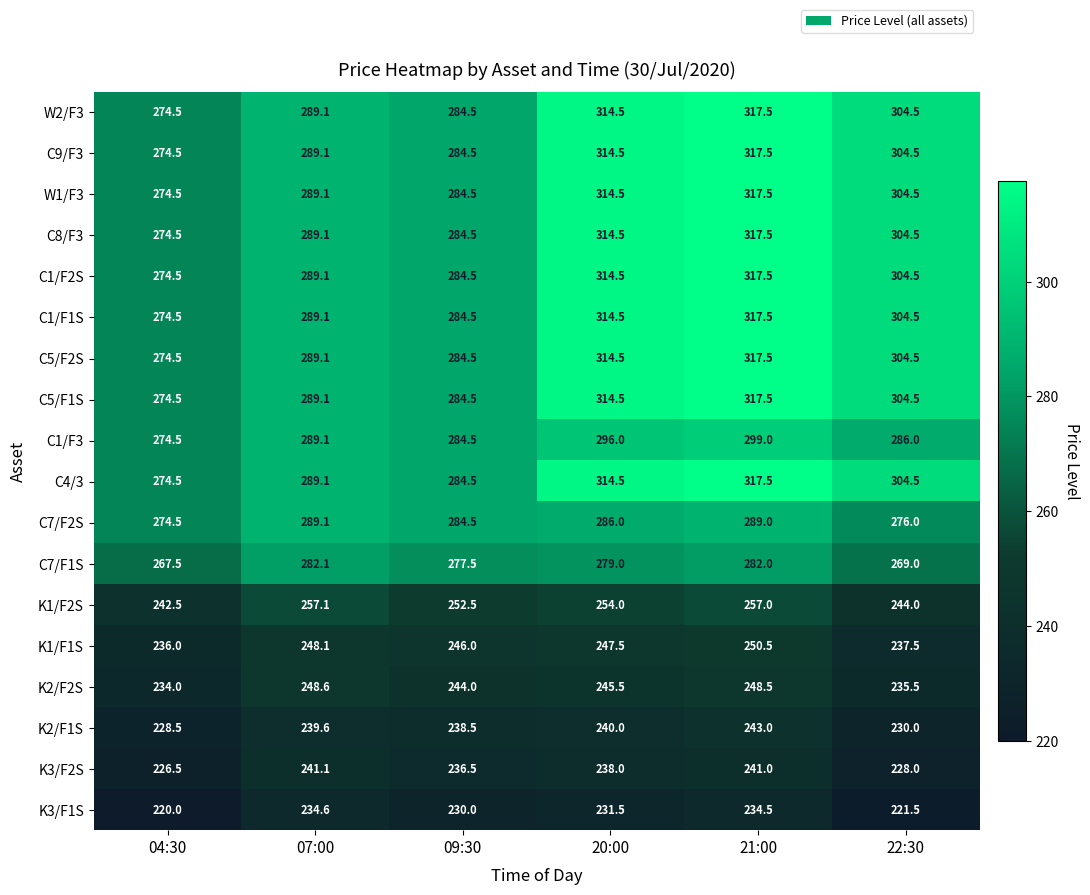

What is the approximate value of K2/F2S at 04:30?

234.0